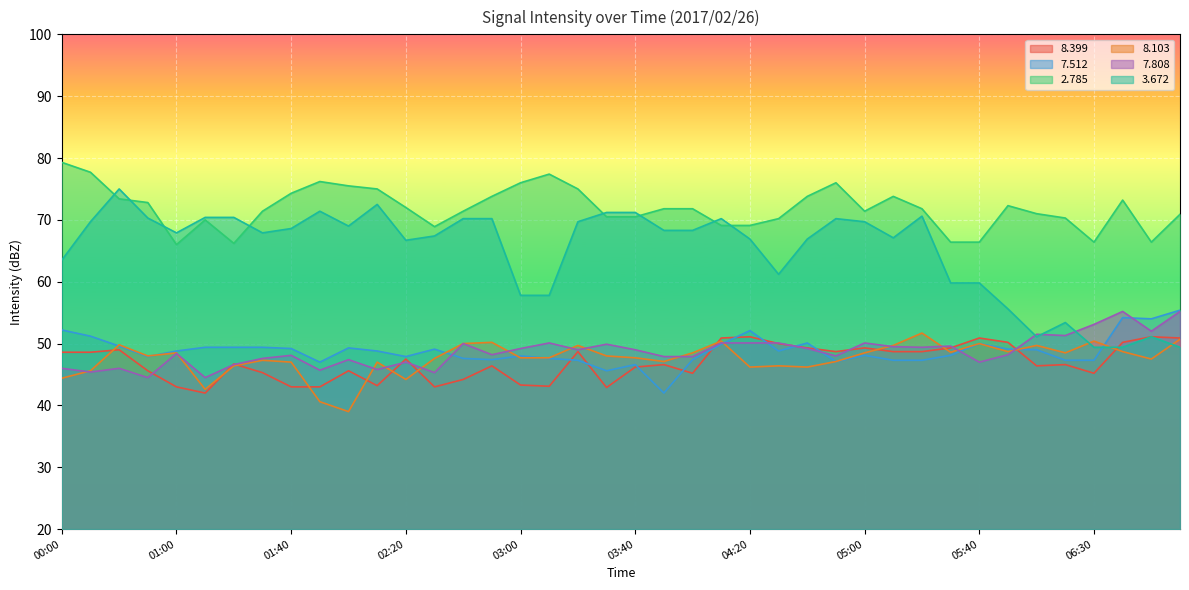

Does the chart display data point markers on the line(s)?

No